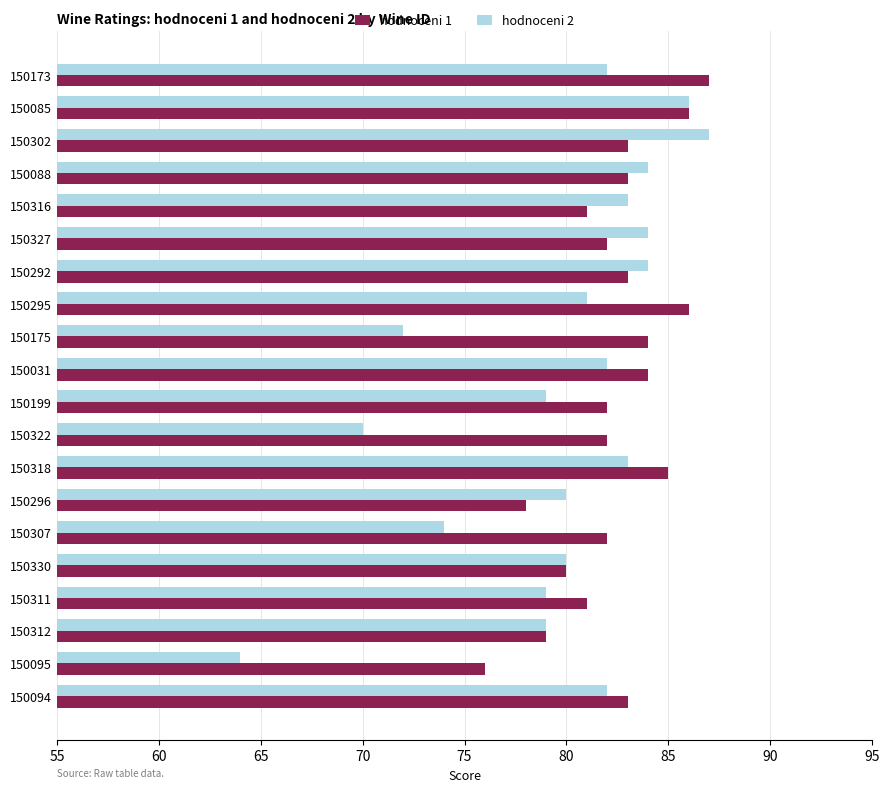

Which series has the widest spread of values?

hodnoceni 2